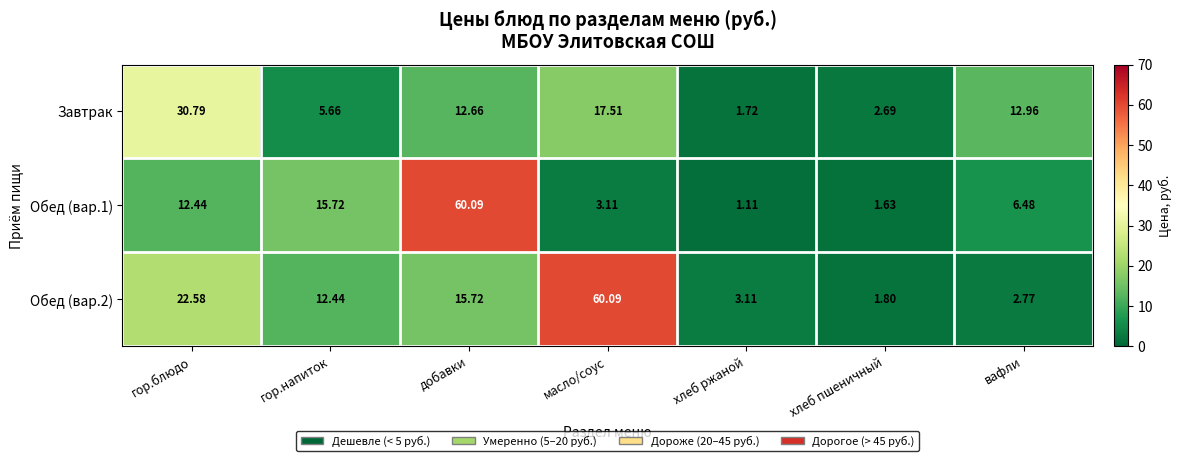

Count the number of categories in the chart.

7